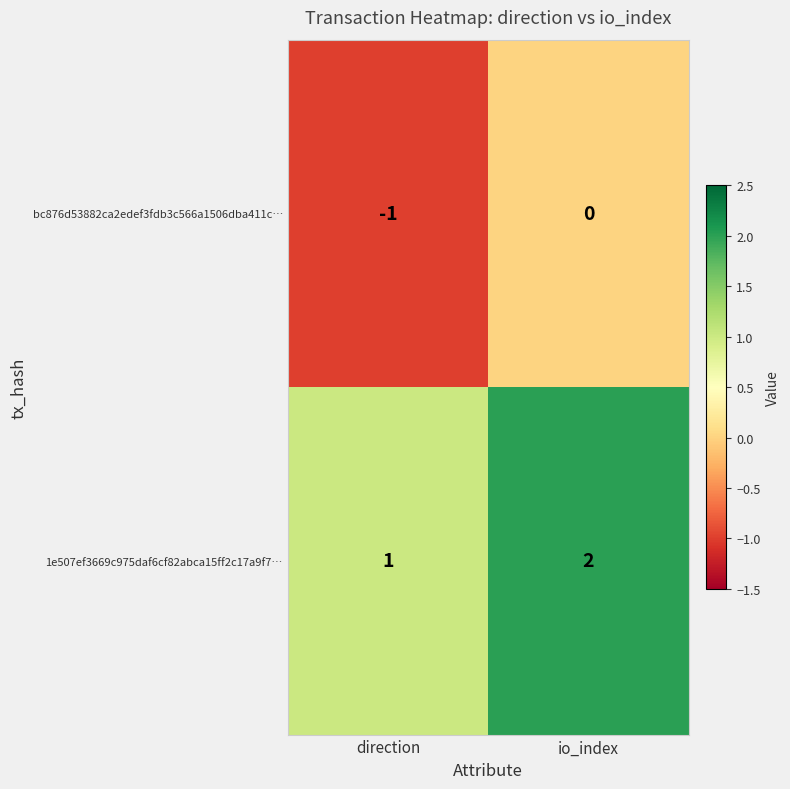

At which label does 1e507ef3669c975daf6cf82abca15ff2c17a9f7… reach its peak?

io_index